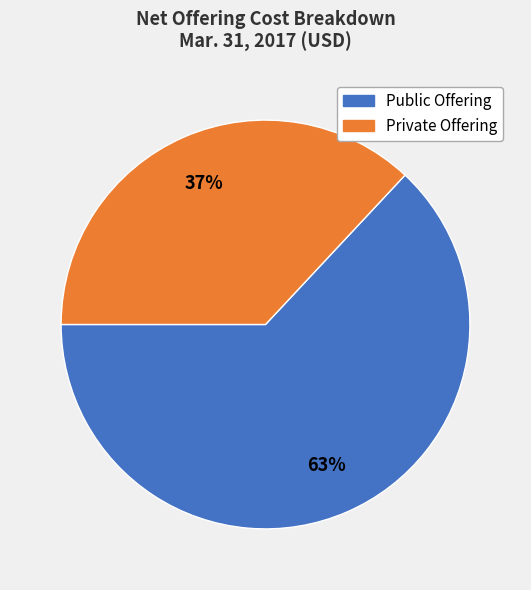

Rank the categories by value from highest to lowest.

Public Offering, Private Offering